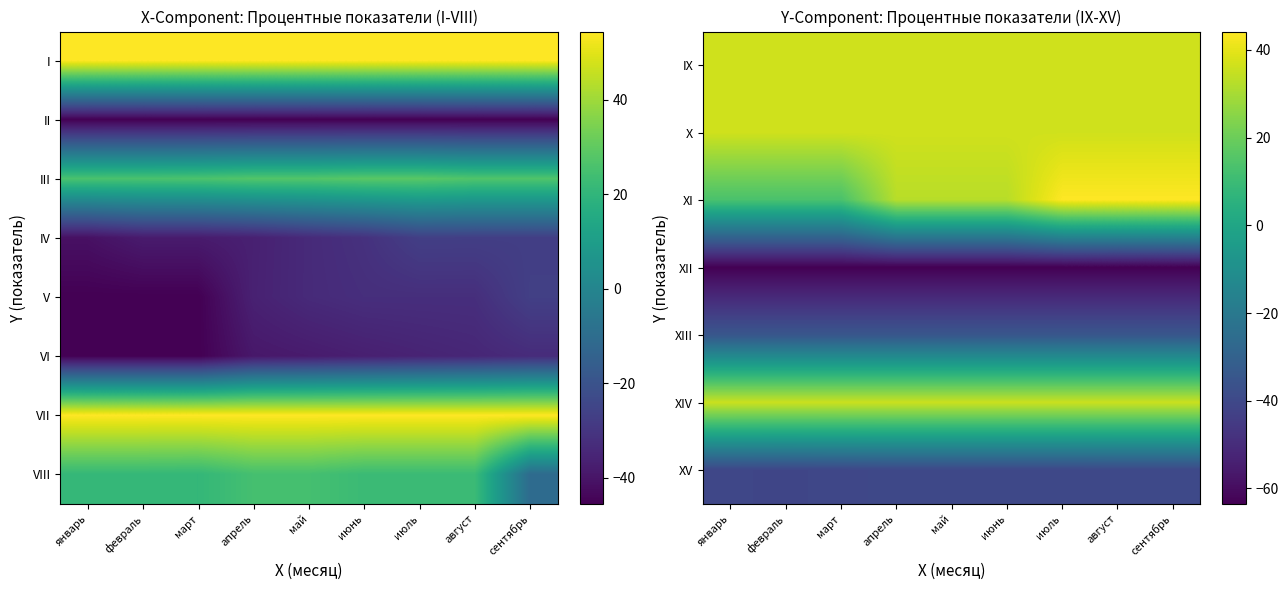

Which category has the lowest value across all series?

январь